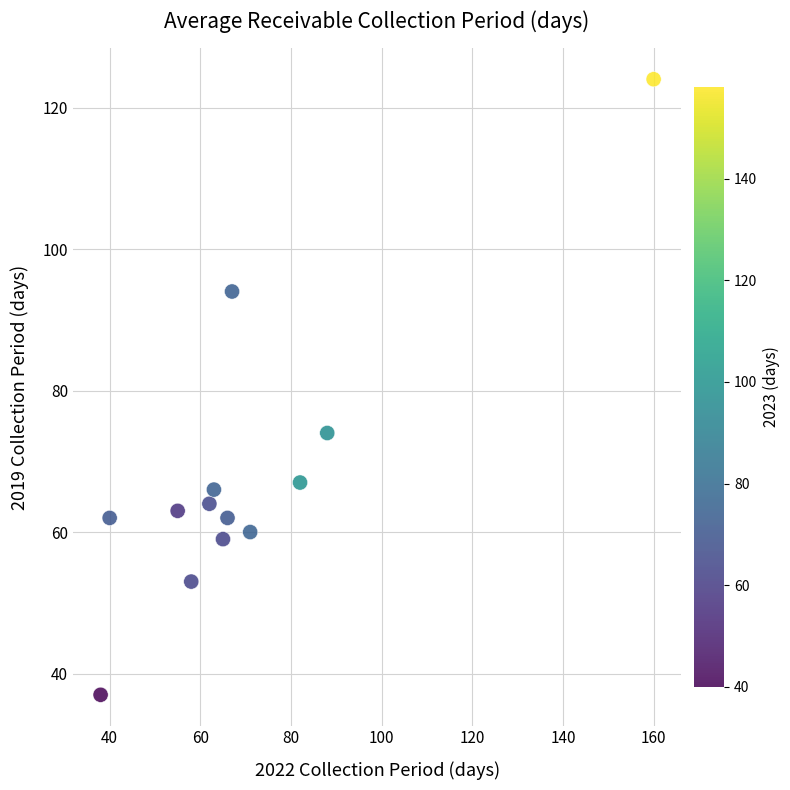

What Y value in the scatter plot is closest to 80?

74